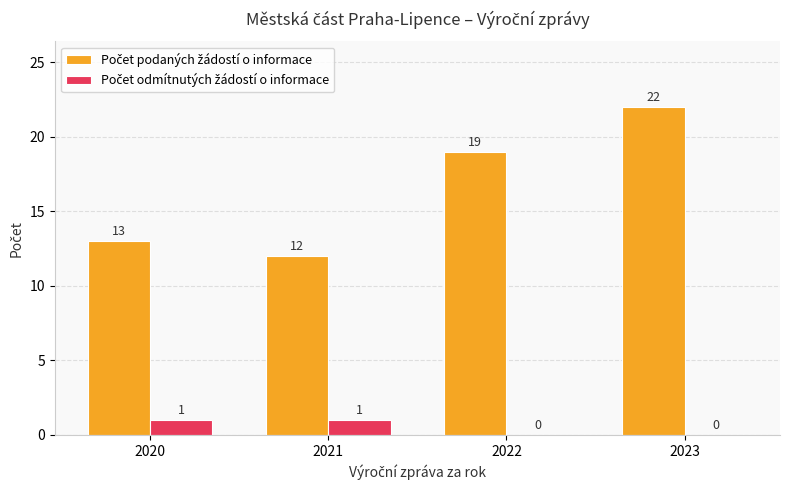

What is the greatest value displayed?

22